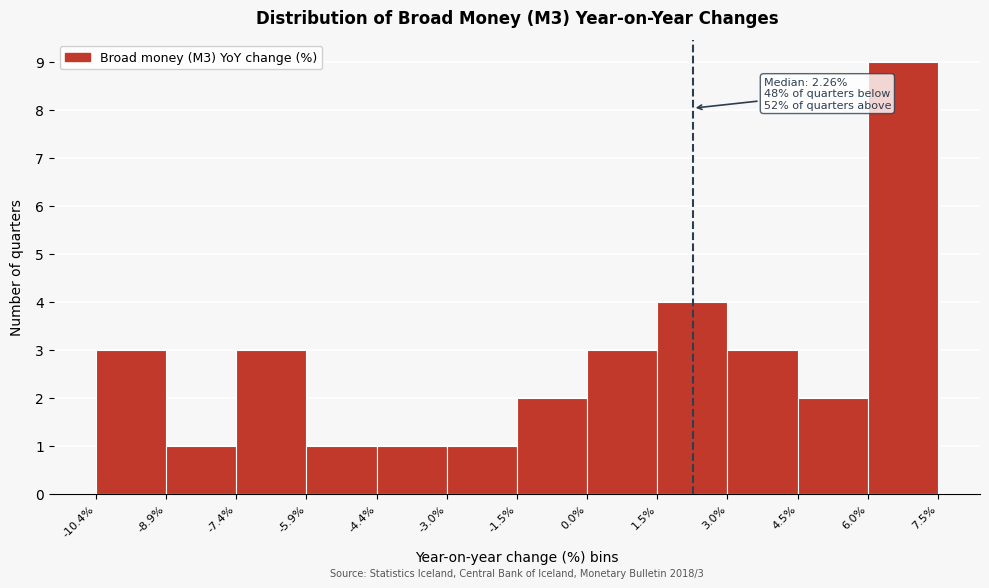

Which range on the x-axis has the tallest bar?

6.0% to 7.5%